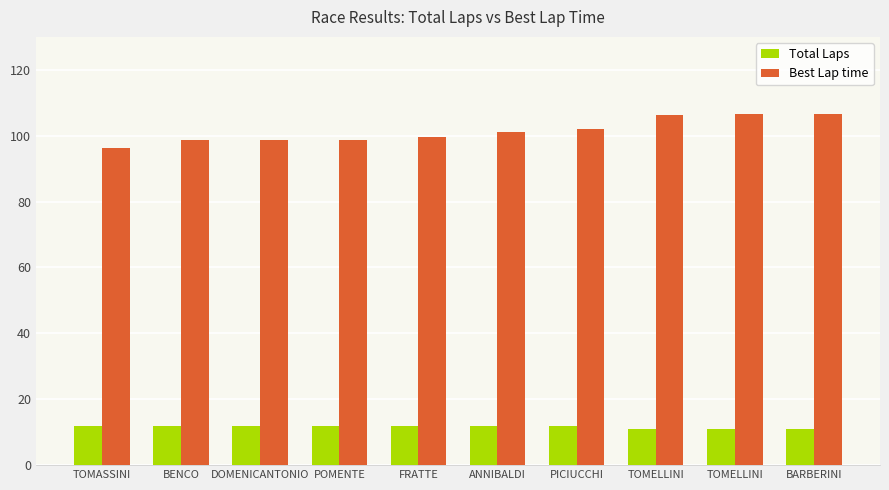

How many categories are shown in the chart?

10